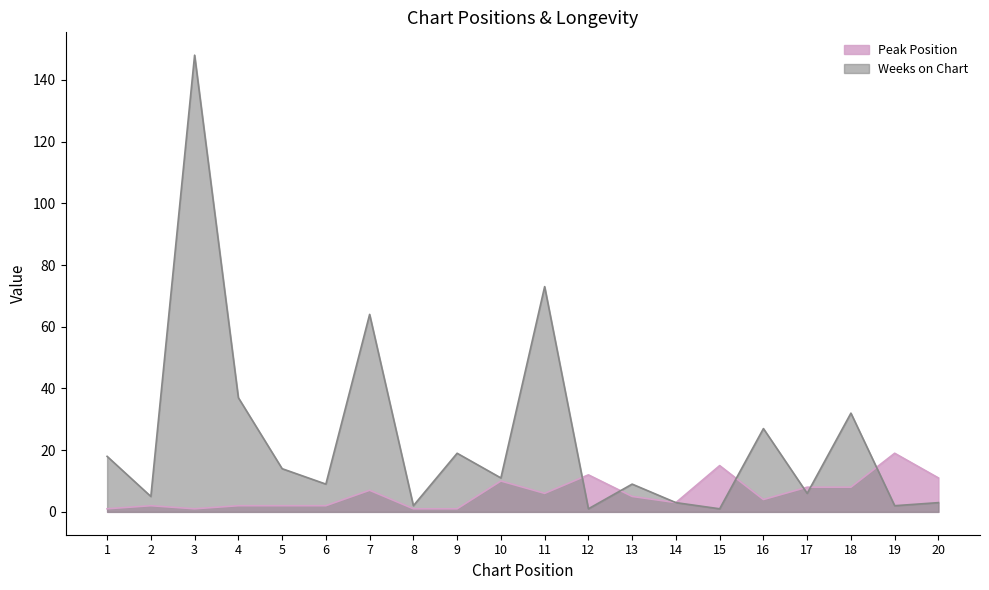

Which series changed the most between 2 and 11?

Weeks on Chart